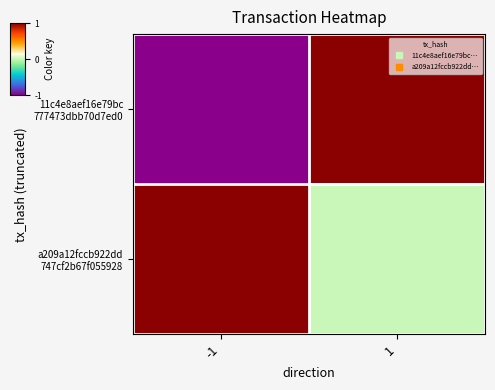

The value of a209a12fccb922dd 747cf2b67f055928 at 1 is 0. True or false?

False